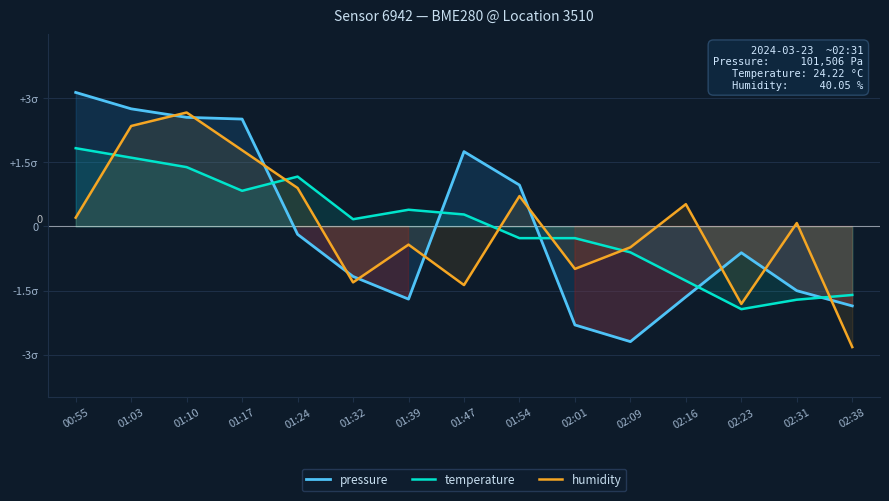

What is the label of the 5th point from the right?

02:09